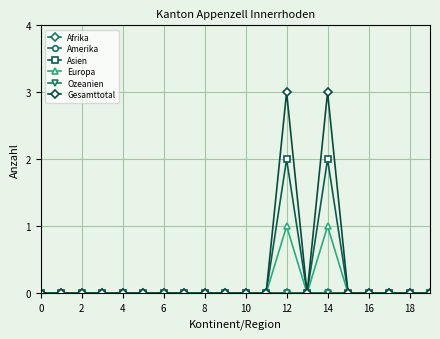

Does the chart have visible grid lines?

Yes